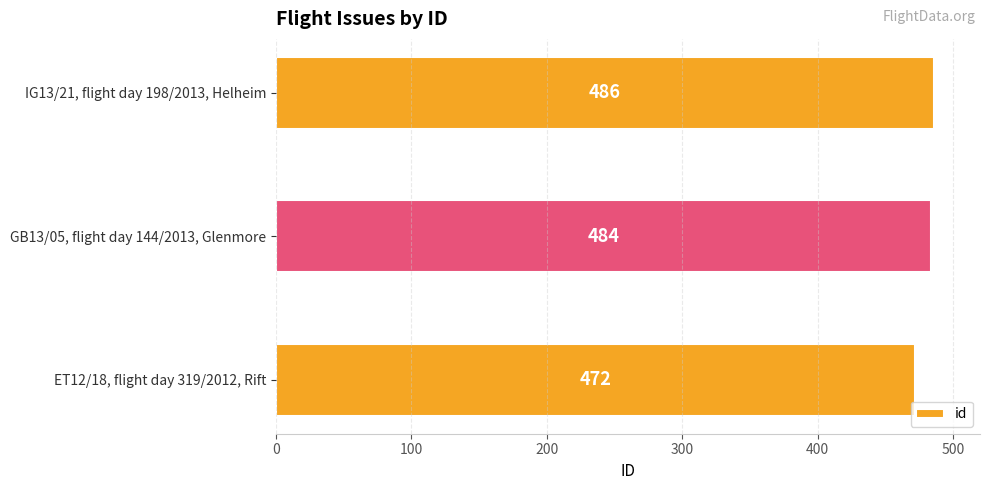

Reading top to bottom, extract all data points from this chart.

IG13/21, flight day 198/2013, Helheim=486	GB13/05, flight day 144/2013, Glenmore=484	ET12/18, flight day 319/2012, Rift=472